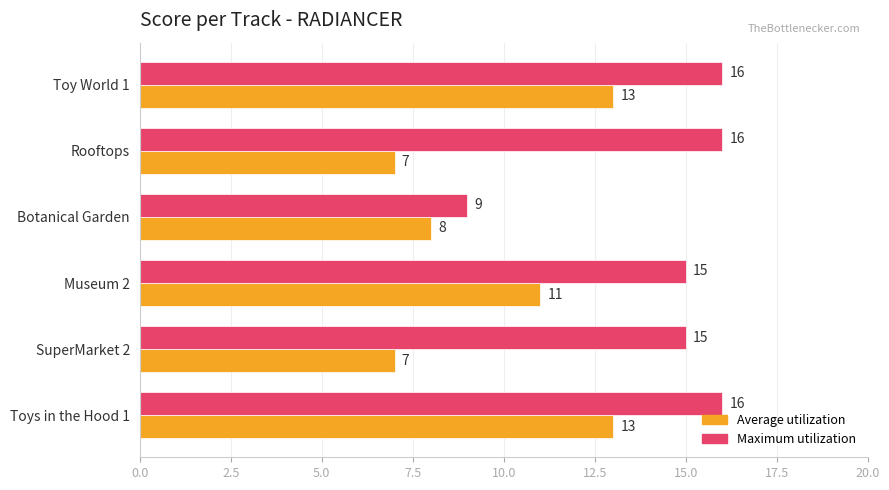

Is it true that Maximum utilization equals 25 at Toy World 1?

False